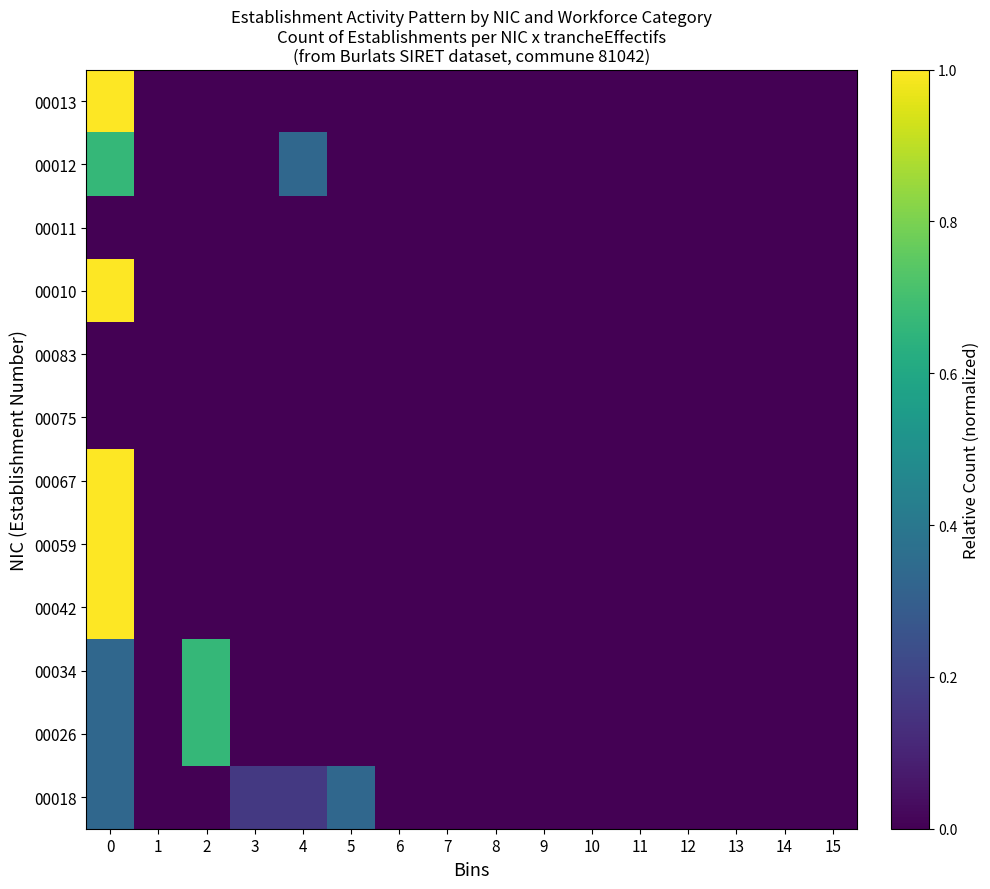

Reading left to right, transcribe all the data shown in this chart.

00018: 0=0.3	1=0.0	2=0.0	3=0.2	4=0.2	5=0.3	6=0.0	7=0.0	8=0.0	9=0.0	10=0.0	11=0.0	12=0.0	13=0.0	14=0.0	15=0.0
00026: 0=0.3	1=0.0	2=0.7	3=0.0	4=0.0	5=0.0	6=0.0	7=0.0	8=0.0	9=0.0	10=0.0	11=0.0	12=0.0	13=0.0	14=0.0	15=0.0
00034: 0=0.3	1=0.0	2=0.7	3=0.0	4=0.0	5=0.0	6=0.0	7=0.0	8=0.0	9=0.0	10=0.0	11=0.0	12=0.0	13=0.0	14=0.0	15=0.0
00042: 0=1.0	1=0.0	2=0.0	3=0.0	4=0.0	5=0.0	6=0.0	7=0.0	8=0.0	9=0.0	10=0.0	11=0.0	12=0.0	13=0.0	14=0.0	15=0.0
00059: 0=1.0	1=0.0	2=0.0	3=0.0	4=0.0	5=0.0	6=0.0	7=0.0	8=0.0	9=0.0	10=0.0	11=0.0	12=0.0	13=0.0	14=0.0	15=0.0
00067: 0=1.0	1=0.0	2=0.0	3=0.0	4=0.0	5=0.0	6=0.0	7=0.0	8=0.0	9=0.0	10=0.0	11=0.0	12=0.0	13=0.0	14=0.0	15=0.0
00075: 0=0.0	1=0.0	2=0.0	3=0.0	4=0.0	5=0.0	6=0.0	7=0.0	8=0.0	9=0.0	10=0.0	11=0.0	12=0.0	13=0.0	14=0.0	15=0.0
00083: 0=0.0	1=0.0	2=0.0	3=0.0	4=0.0	5=0.0	6=0.0	7=0.0	8=0.0	9=0.0	10=0.0	11=0.0	12=0.0	13=0.0	14=0.0	15=0.0
00010: 0=1.0	1=0.0	2=0.0	3=0.0	4=0.0	5=0.0	6=0.0	7=0.0	8=0.0	9=0.0	10=0.0	11=0.0	12=0.0	13=0.0	14=0.0	15=0.0
00011: 0=0.0	1=0.0	2=0.0	3=0.0	4=0.0	5=0.0	6=0.0	7=0.0	8=0.0	9=0.0	10=0.0	11=0.0	12=0.0	13=0.0	14=0.0	15=0.0
00012: 0=0.7	1=0.0	2=0.0	3=0.0	4=0.3	5=0.0	6=0.0	7=0.0	8=0.0	9=0.0	10=0.0	11=0.0	12=0.0	13=0.0	14=0.0	15=0.0
00013: 0=1.0	1=0.0	2=0.0	3=0.0	4=0.0	5=0.0	6=0.0	7=0.0	8=0.0	9=0.0	10=0.0	11=0.0	12=0.0	13=0.0	14=0.0	15=0.0